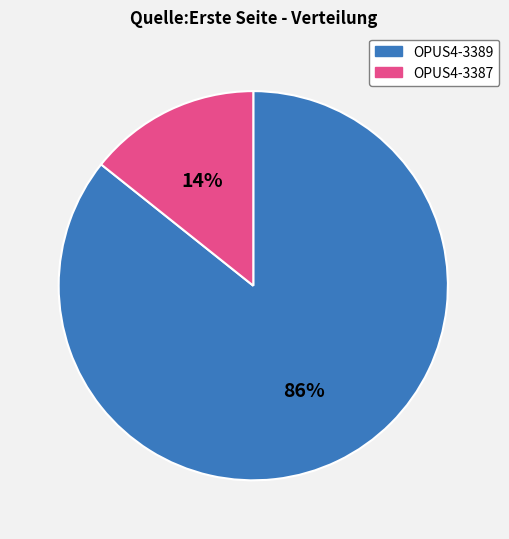

To the nearest percent, what portion does OPUS4-3387 represent?

14%